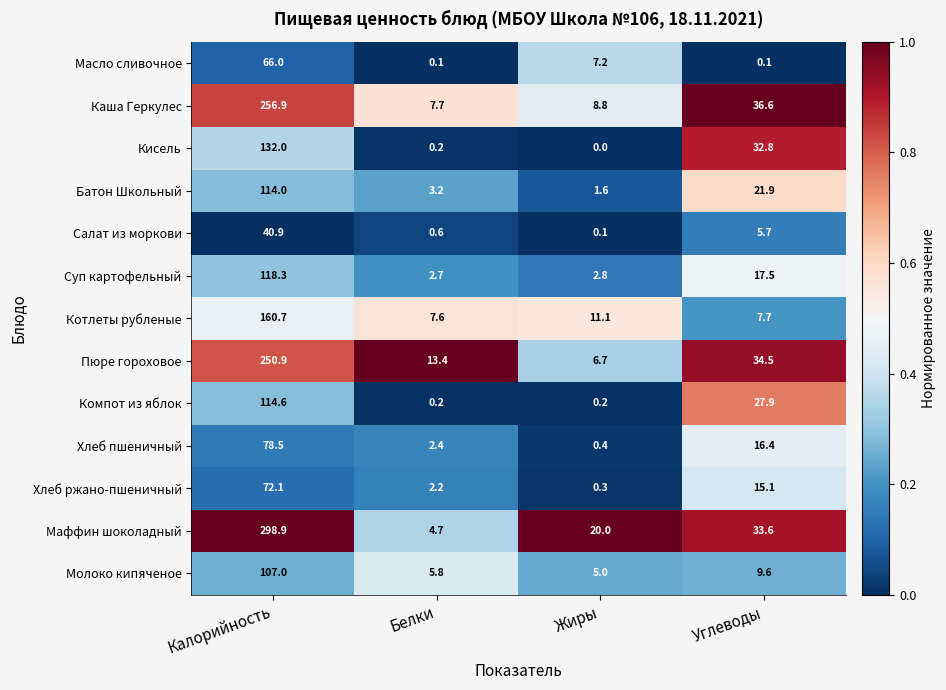

What is the total value across all series at Углеводы?

259.4